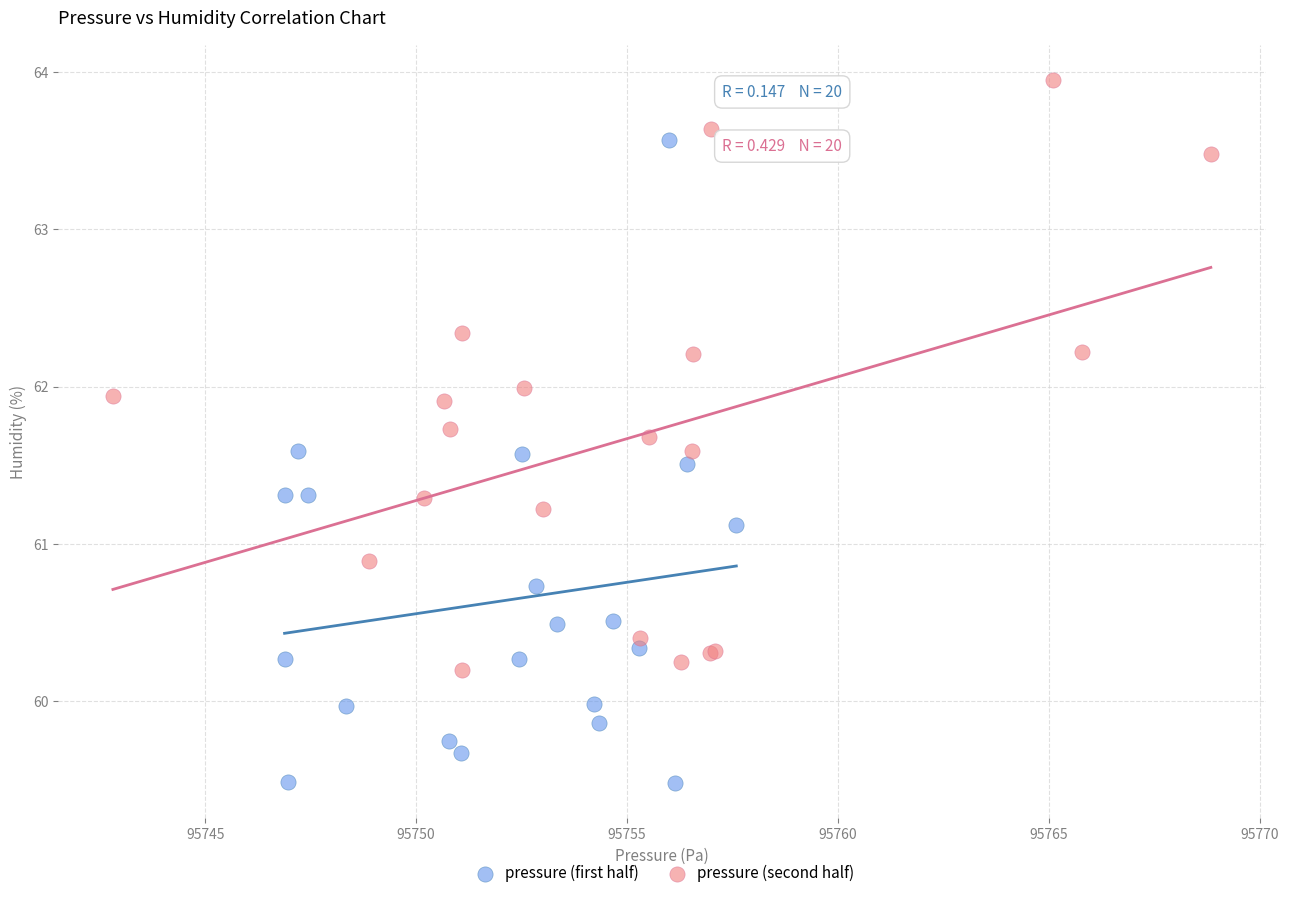

Which series contains the highest Y value?

pressure (second half)